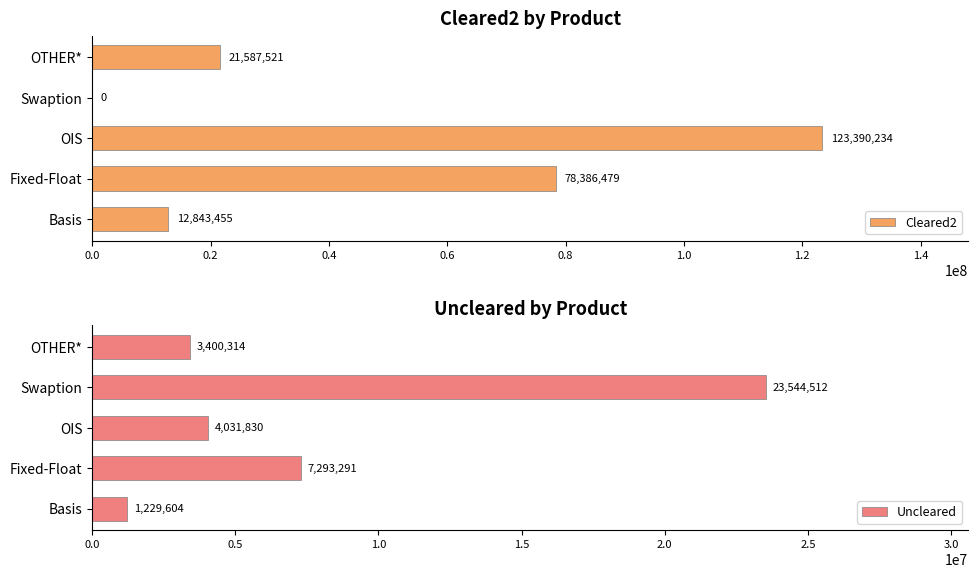

What value does the Cleared2 series have at OIS, to the nearest 10?

123390230